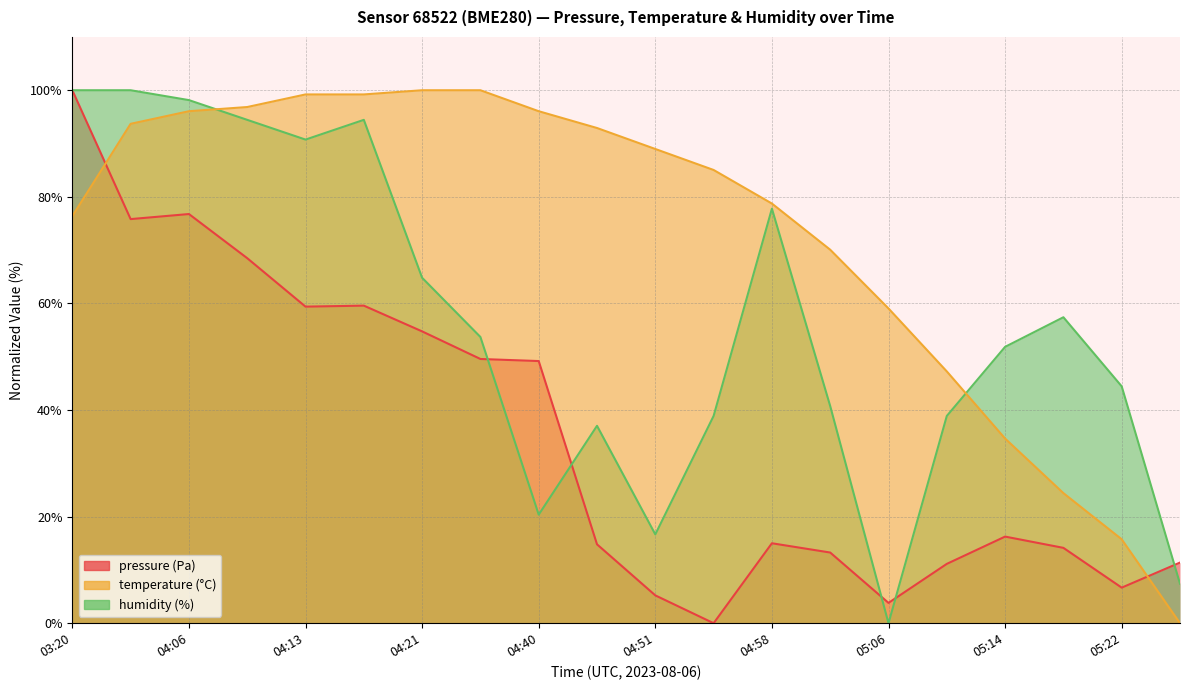

What is the label of the 6th point from the left?

04:17